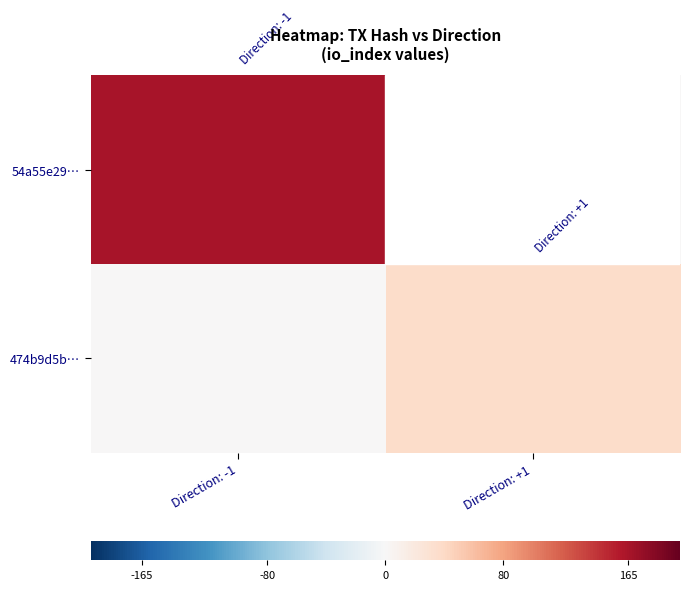

Reading right to left, transcribe all the data shown in this chart.

54a55e29…: Direction: +1=0	Direction: -1=165
474b9d5b…: Direction: +1=37	Direction: -1=0